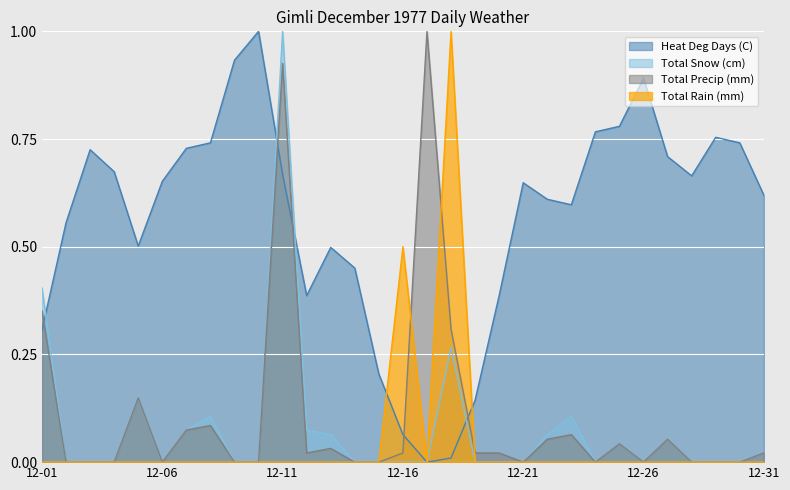

What is the value of the Total Precip (mm) point at the 22nd from the left?

0.1